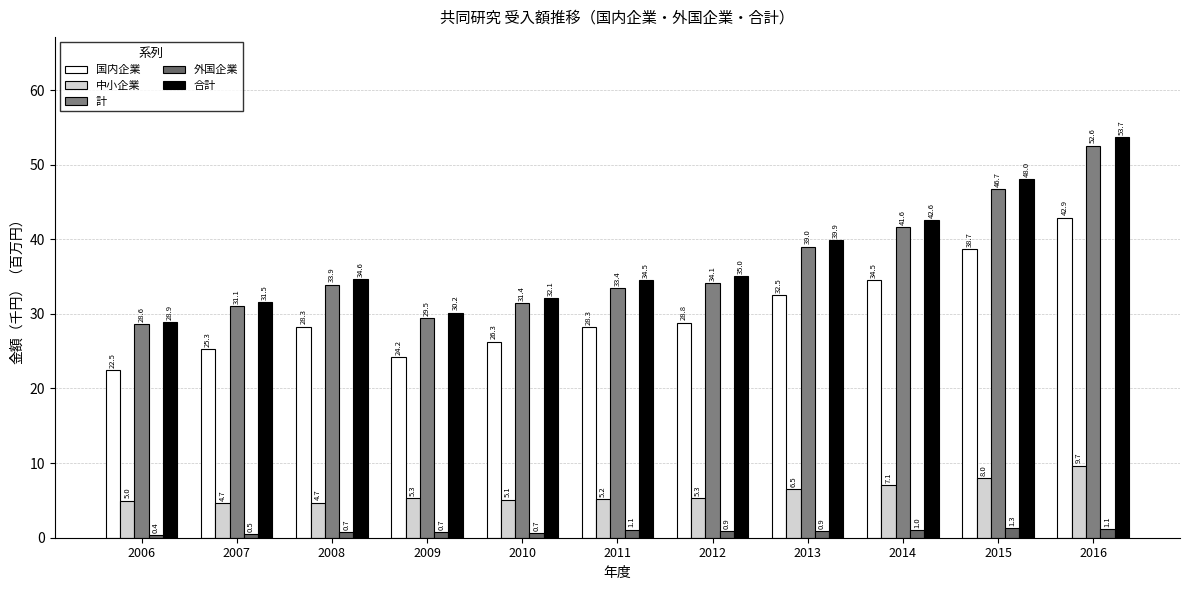

What is the lowest value of the 中小企業 series?

4.7